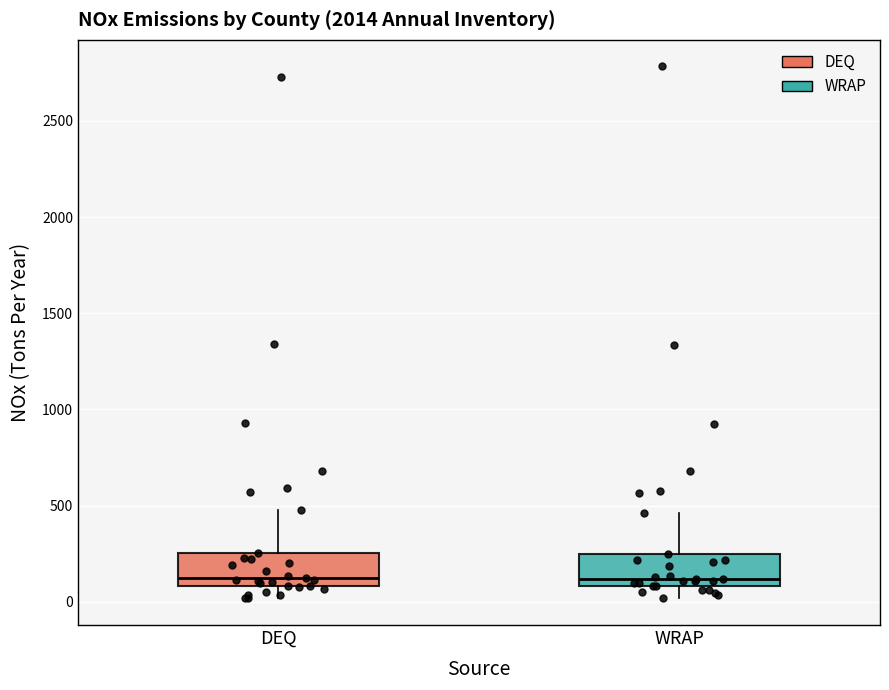

Reading left to right, transcribe this box plot: for each box, give where its median line is, the range the box spans, and where its two whiskers end, as read against the y-axis. The values are not printed on the chart, so give them approximately, as read against the axis.

DEQ: median 150, box 100 to 250, whiskers 0 to 500
WRAP: median 100 (just above the box's lower edge), box 100 to 250, whiskers 0 to 450